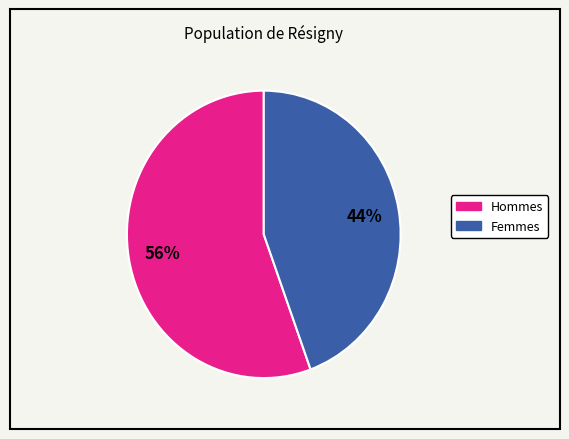

To the nearest percent, what is the average slice percentage?

50%